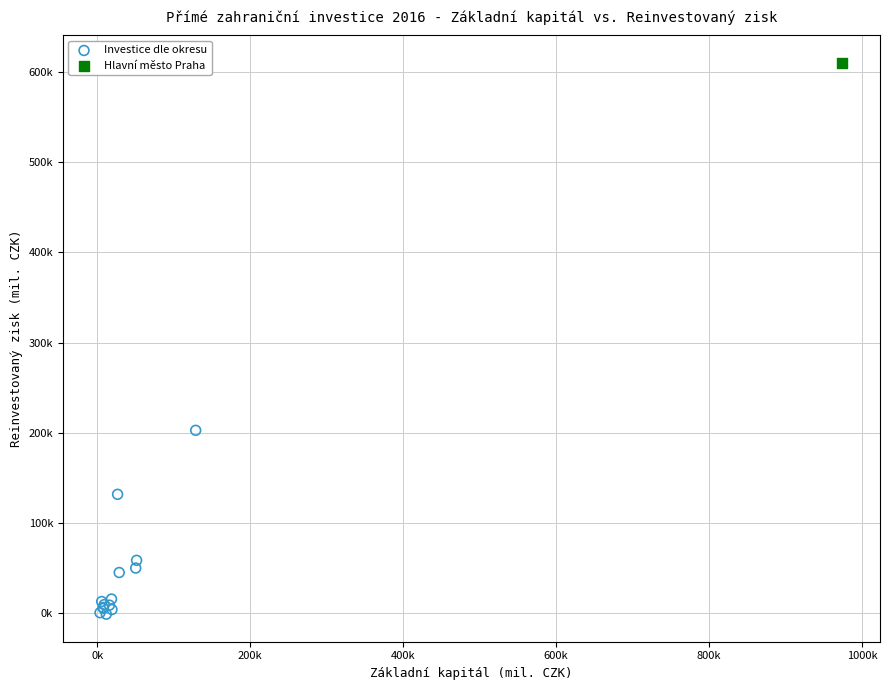

What are all the series names shown in the legend?

Investice dle okresu, Hlavní město Praha